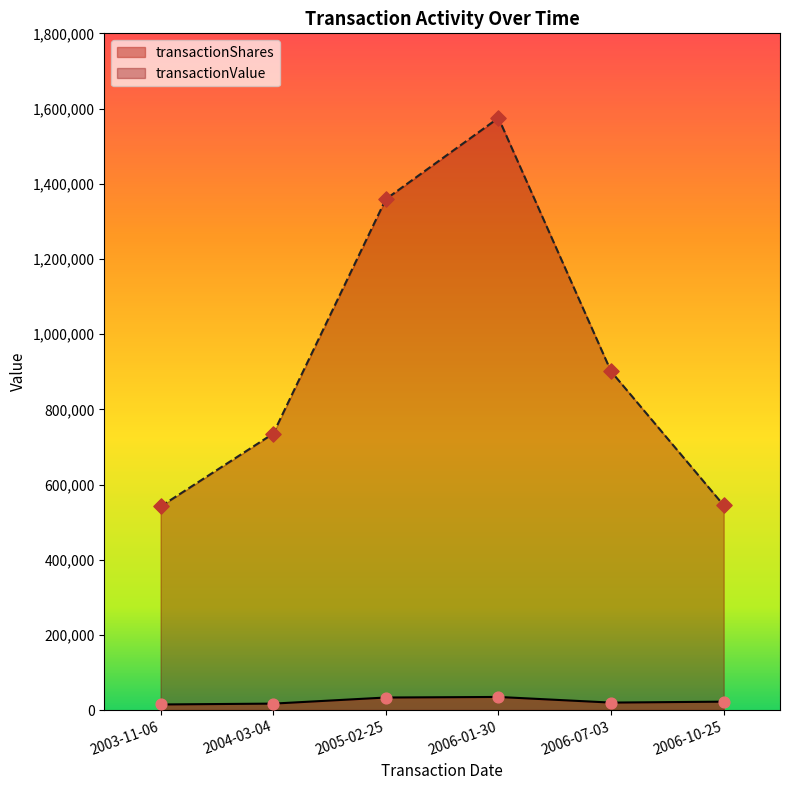

What is the total value across all series at 2006-10-25?

567227